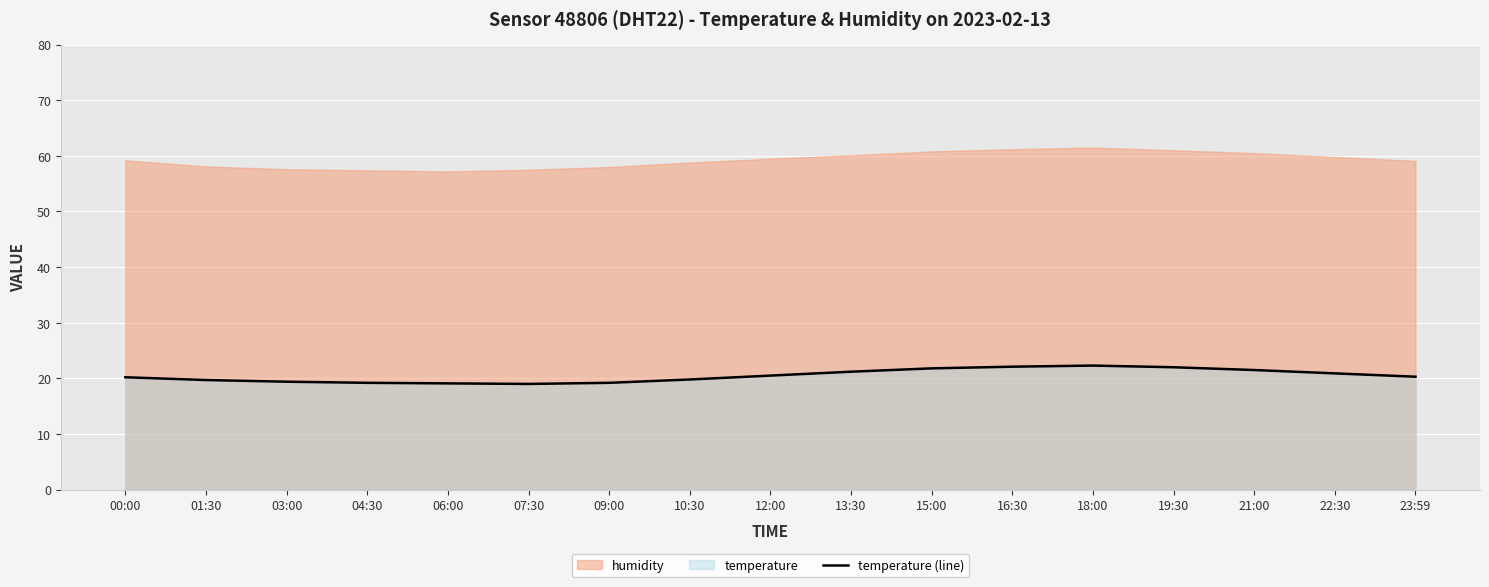

Is it true that temperature (line) equals 7.6 at 21:00?

False